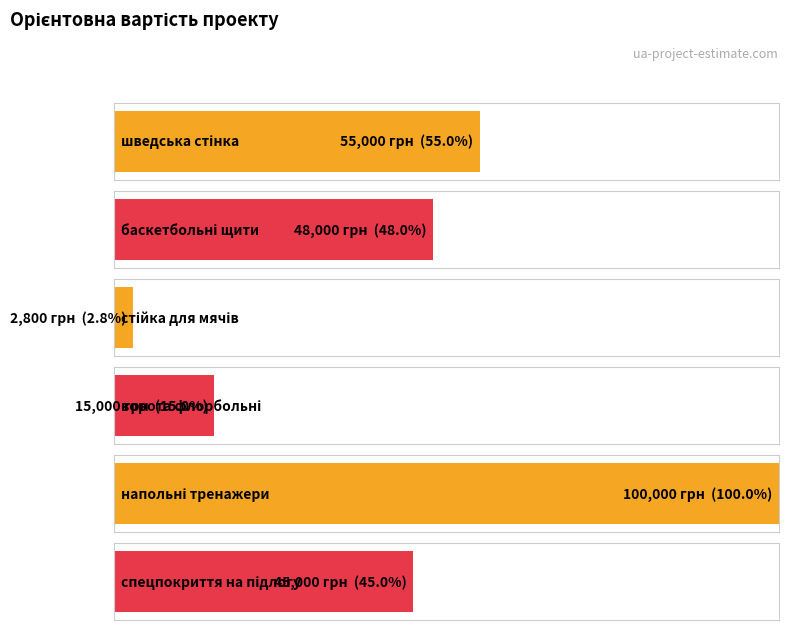

Which has a higher value, стійка для мячів or напольні тренажери?

напольні тренажери